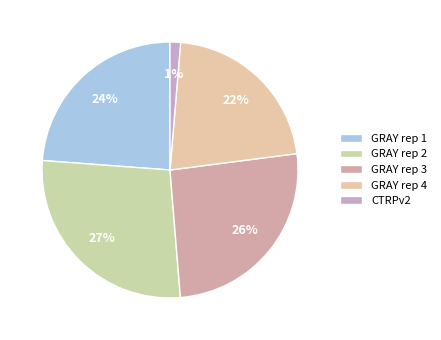

To the nearest percent, what percentage of the pie is CTRPv2?

1%